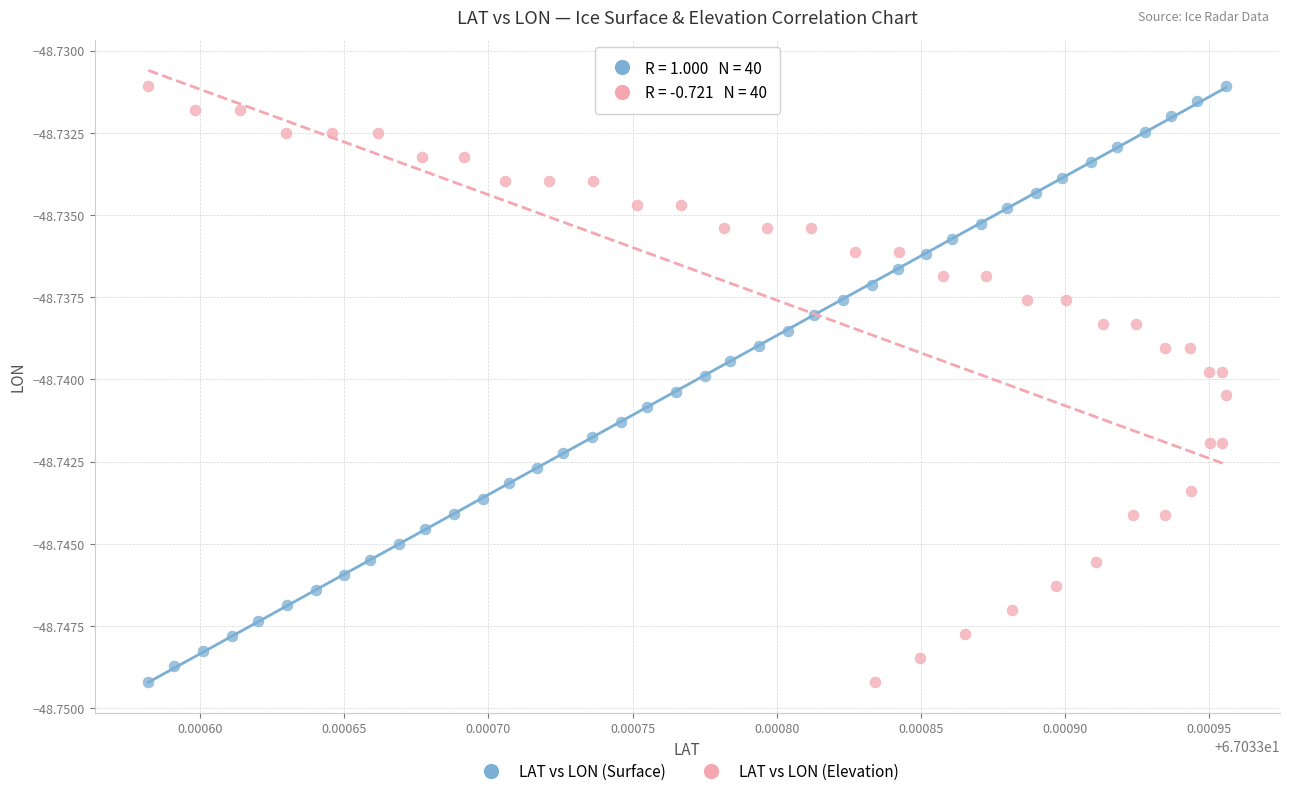

What are all the series names shown in the legend?

LAT vs LON (Surface), LAT vs LON (Elevation)